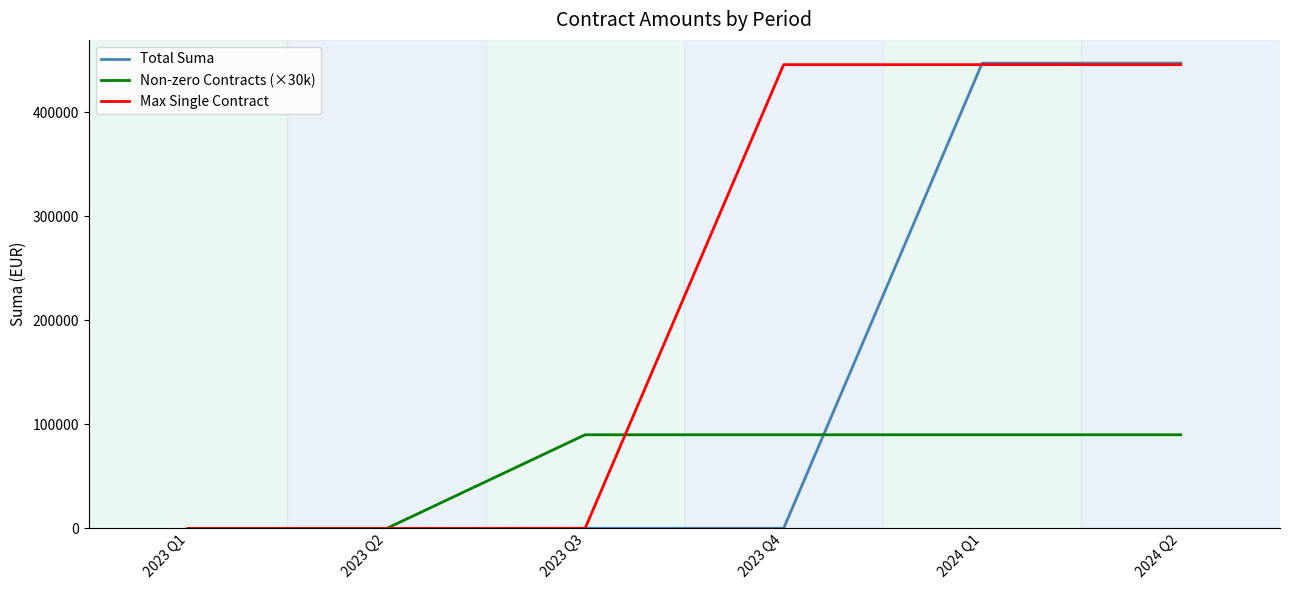

What is the average value of the Non-zero Contracts (×30k) series?

60000.0